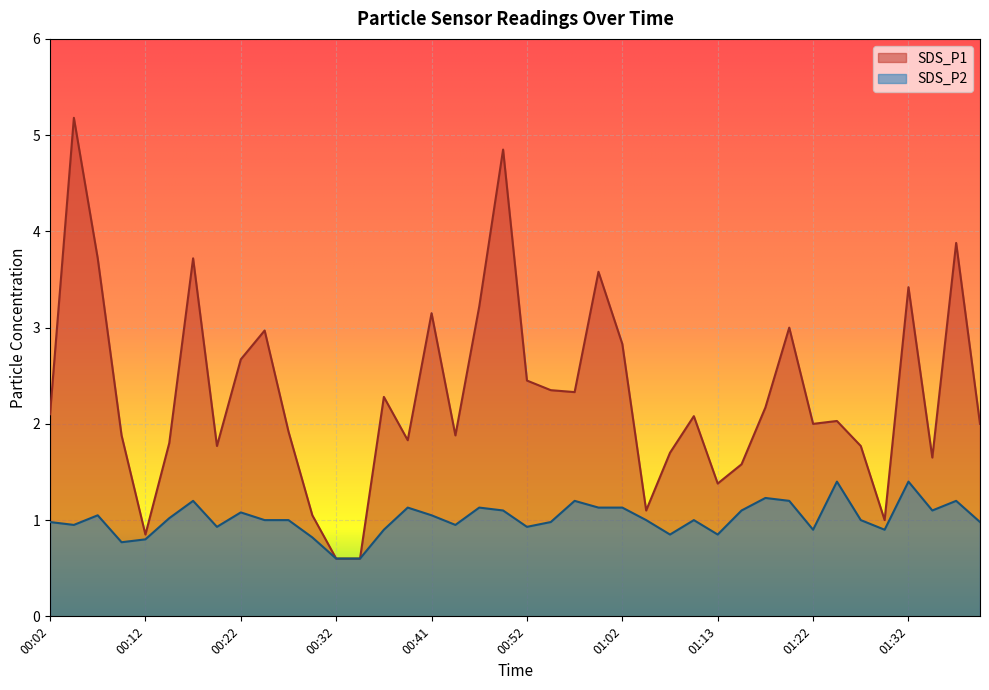

What is the sum of the SDS_P2 values at 00:22 and 01:02?

2.2